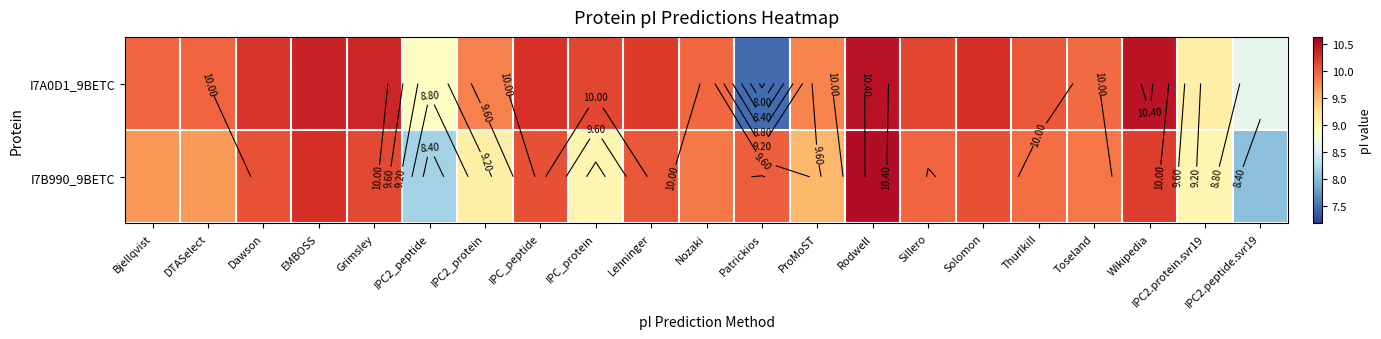

The value of I7B990_9BETC at IPC_peptide is 10.1. True or false?

True